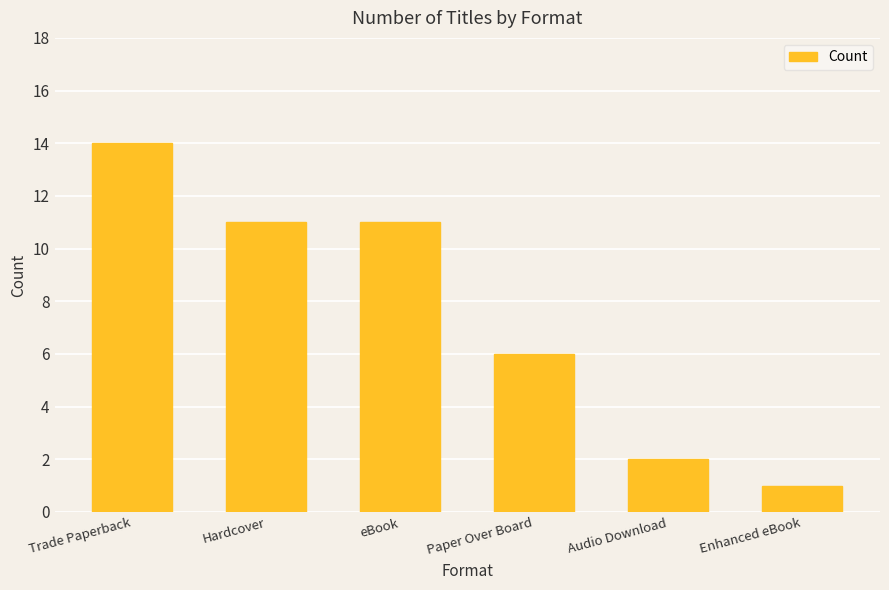

Are the bars horizontal?

No